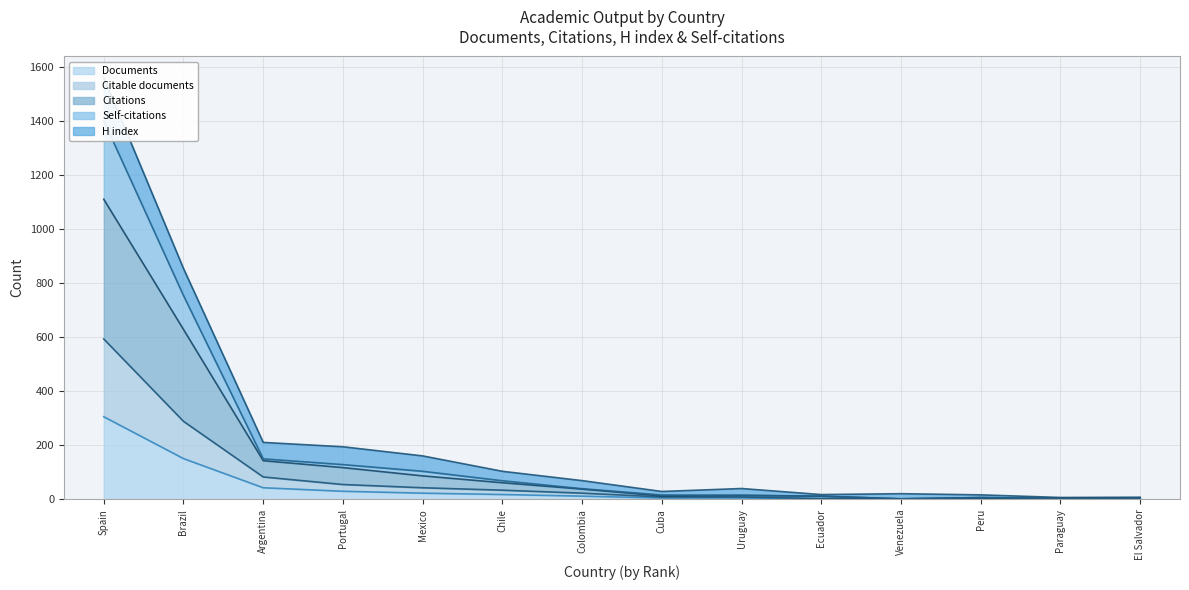

What is the highest value of the Documents series?

305